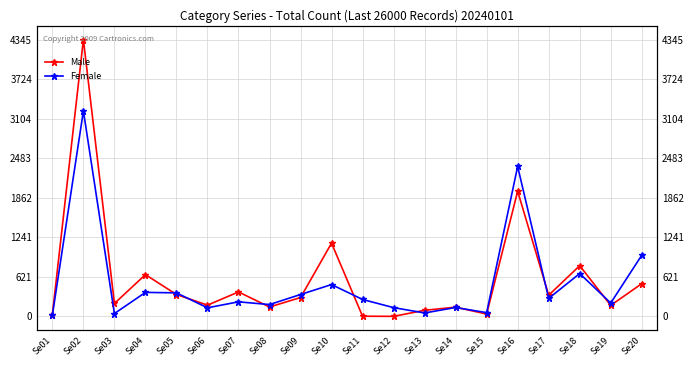

In Female, how many points are higher than both neighbors (excluding endpoints)?

7